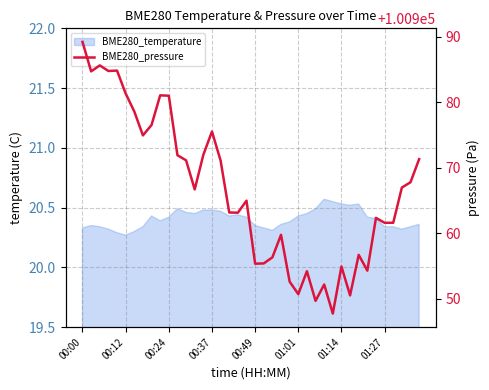

Reading left to right, transcribe all the data shown in this chart.

100989.2	100984.7	100985.6	100984.8	100984.8	100981.3	100978.6	100974.9	100976.5	100981.1	100981.0	100971.9	100971.1	100966.7	100972.0	100975.5	100971.1	100963.2	100963.1	100965.0	100955.3	100955.4	100956.3	100959.8	100952.6	100950.7	100954.2	100949.7	100952.2	100947.7	100954.9	100950.5	100956.7	100954.3	100962.3	100961.6	100961.6	100967.0	100967.8	100971.3